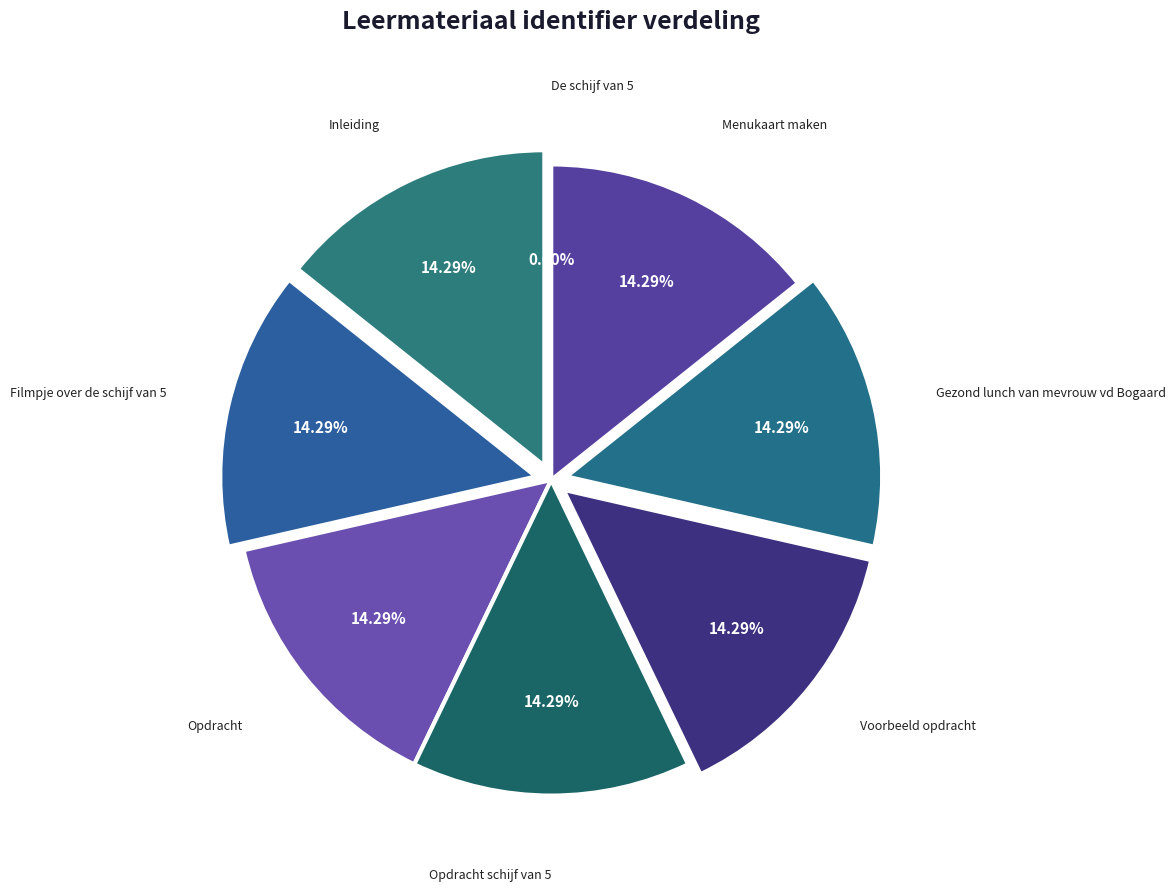

Which slice is the smallest?

De schijf van 5